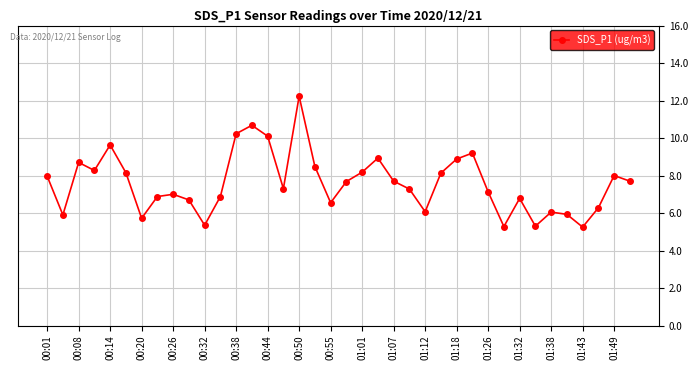

What is the average value?

7.6